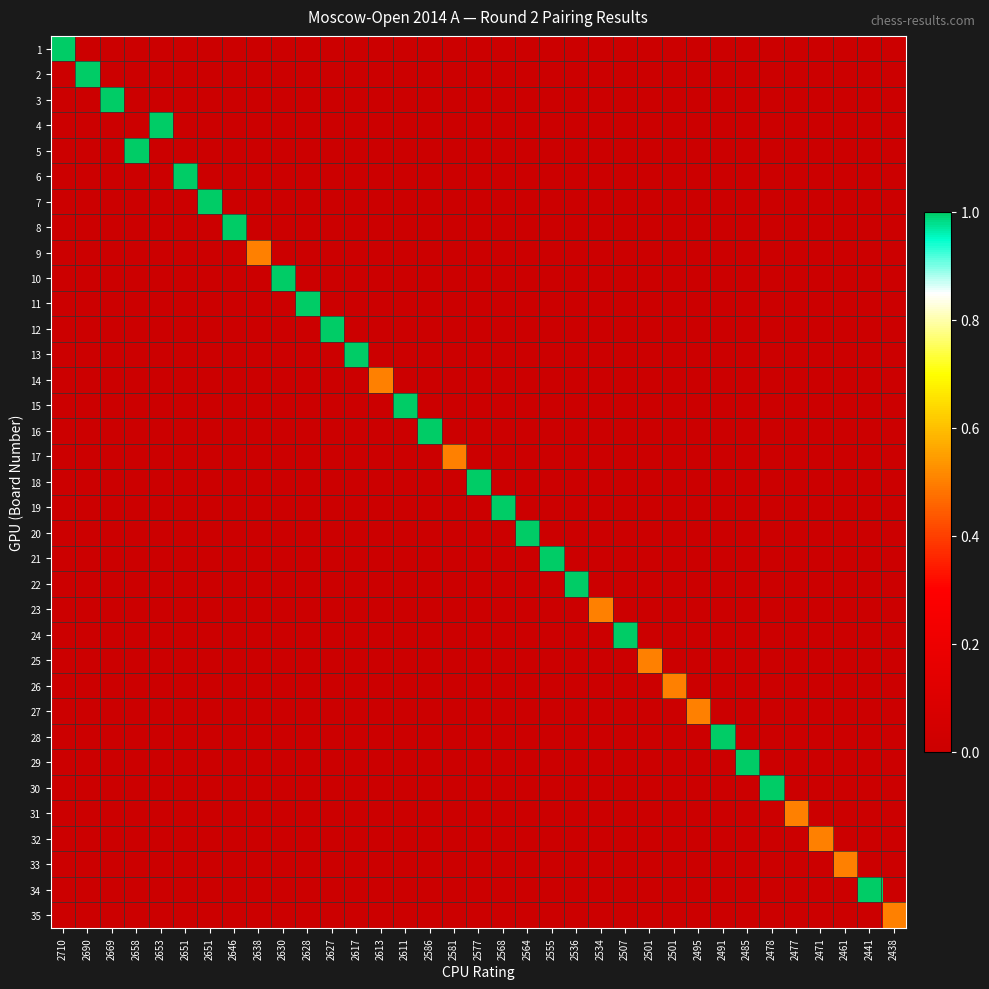

Reading left to right, what are all the values shown in this chart?

1: 2710=1.0	2690=0.0	2669=0.0	2658=0.0	2653=0.0	2651=0.0	2651=0.0	2646=0.0	2638=0.0	2630=0.0	2628=0.0	2627=0.0	2617=0.0	2613=0.0	2611=0.0	2586=0.0	2581=0.0	2577=0.0	2568=0.0	2564=0.0	2555=0.0	2536=0.0	2534=0.0	2507=0.0	2501=0.0	2501=0.0	2495=0.0	2491=0.0	2485=0.0	2478=0.0	2477=0.0	2471=0.0	2461=0.0	2441=0.0	2438=0.0
2: 2710=0.0	2690=1.0	2669=0.0	2658=0.0	2653=0.0	2651=0.0	2651=0.0	2646=0.0	2638=0.0	2630=0.0	2628=0.0	2627=0.0	2617=0.0	2613=0.0	2611=0.0	2586=0.0	2581=0.0	2577=0.0	2568=0.0	2564=0.0	2555=0.0	2536=0.0	2534=0.0	2507=0.0	2501=0.0	2501=0.0	2495=0.0	2491=0.0	2485=0.0	2478=0.0	2477=0.0	2471=0.0	2461=0.0	2441=0.0	2438=0.0
3: 2710=0.0	2690=0.0	2669=1.0	2658=0.0	2653=0.0	2651=0.0	2651=0.0	2646=0.0	2638=0.0	2630=0.0	2628=0.0	2627=0.0	2617=0.0	2613=0.0	2611=0.0	2586=0.0	2581=0.0	2577=0.0	2568=0.0	2564=0.0	2555=0.0	2536=0.0	2534=0.0	2507=0.0	2501=0.0	2501=0.0	2495=0.0	2491=0.0	2485=0.0	2478=0.0	2477=0.0	2471=0.0	2461=0.0	2441=0.0	2438=0.0
4: 2710=0.0	2690=0.0	2669=0.0	2658=0.0	2653=1.0	2651=0.0	2651=0.0	2646=0.0	2638=0.0	2630=0.0	2628=0.0	2627=0.0	2617=0.0	2613=0.0	2611=0.0	2586=0.0	2581=0.0	2577=0.0	2568=0.0	2564=0.0	2555=0.0	2536=0.0	2534=0.0	2507=0.0	2501=0.0	2501=0.0	2495=0.0	2491=0.0	2485=0.0	2478=0.0	2477=0.0	2471=0.0	2461=0.0	2441=0.0	2438=0.0
5: 2710=0.0	2690=0.0	2669=0.0	2658=1.0	2653=0.0	2651=0.0	2651=0.0	2646=0.0	2638=0.0	2630=0.0	2628=0.0	2627=0.0	2617=0.0	2613=0.0	2611=0.0	2586=0.0	2581=0.0	2577=0.0	2568=0.0	2564=0.0	2555=0.0	2536=0.0	2534=0.0	2507=0.0	2501=0.0	2501=0.0	2495=0.0	2491=0.0	2485=0.0	2478=0.0	2477=0.0	2471=0.0	2461=0.0	2441=0.0	2438=0.0
6: 2710=0.0	2690=0.0	2669=0.0	2658=0.0	2653=0.0	2651=1.0	2651=0.0	2646=0.0	2638=0.0	2630=0.0	2628=0.0	2627=0.0	2617=0.0	2613=0.0	2611=0.0	2586=0.0	2581=0.0	2577=0.0	2568=0.0	2564=0.0	2555=0.0	2536=0.0	2534=0.0	2507=0.0	2501=0.0	2501=0.0	2495=0.0	2491=0.0	2485=0.0	2478=0.0	2477=0.0	2471=0.0	2461=0.0	2441=0.0	2438=0.0
7: 2710=0.0	2690=0.0	2669=0.0	2658=0.0	2653=0.0	2651=0.0	2651=1.0	2646=0.0	2638=0.0	2630=0.0	2628=0.0	2627=0.0	2617=0.0	2613=0.0	2611=0.0	2586=0.0	2581=0.0	2577=0.0	2568=0.0	2564=0.0	2555=0.0	2536=0.0	2534=0.0	2507=0.0	2501=0.0	2501=0.0	2495=0.0	2491=0.0	2485=0.0	2478=0.0	2477=0.0	2471=0.0	2461=0.0	2441=0.0	2438=0.0
8: 2710=0.0	2690=0.0	2669=0.0	2658=0.0	2653=0.0	2651=0.0	2651=0.0	2646=1.0	2638=0.0	2630=0.0	2628=0.0	2627=0.0	2617=0.0	2613=0.0	2611=0.0	2586=0.0	2581=0.0	2577=0.0	2568=0.0	2564=0.0	2555=0.0	2536=0.0	2534=0.0	2507=0.0	2501=0.0	2501=0.0	2495=0.0	2491=0.0	2485=0.0	2478=0.0	2477=0.0	2471=0.0	2461=0.0	2441=0.0	2438=0.0
9: 2710=0.0	2690=0.0	2669=0.0	2658=0.0	2653=0.0	2651=0.0	2651=0.0	2646=0.0	2638=0.5	2630=0.0	2628=0.0	2627=0.0	2617=0.0	2613=0.0	2611=0.0	2586=0.0	2581=0.0	2577=0.0	2568=0.0	2564=0.0	2555=0.0	2536=0.0	2534=0.0	2507=0.0	2501=0.0	2501=0.0	2495=0.0	2491=0.0	2485=0.0	2478=0.0	2477=0.0	2471=0.0	2461=0.0	2441=0.0	2438=0.0
10: 2710=0.0	2690=0.0	2669=0.0	2658=0.0	2653=0.0	2651=0.0	2651=0.0	2646=0.0	2638=0.0	2630=1.0	2628=0.0	2627=0.0	2617=0.0	2613=0.0	2611=0.0	2586=0.0	2581=0.0	2577=0.0	2568=0.0	2564=0.0	2555=0.0	2536=0.0	2534=0.0	2507=0.0	2501=0.0	2501=0.0	2495=0.0	2491=0.0	2485=0.0	2478=0.0	2477=0.0	2471=0.0	2461=0.0	2441=0.0	2438=0.0
11: 2710=0.0	2690=0.0	2669=0.0	2658=0.0	2653=0.0	2651=0.0	2651=0.0	2646=0.0	2638=0.0	2630=0.0	2628=1.0	2627=0.0	2617=0.0	2613=0.0	2611=0.0	2586=0.0	2581=0.0	2577=0.0	2568=0.0	2564=0.0	2555=0.0	2536=0.0	2534=0.0	2507=0.0	2501=0.0	2501=0.0	2495=0.0	2491=0.0	2485=0.0	2478=0.0	2477=0.0	2471=0.0	2461=0.0	2441=0.0	2438=0.0
12: 2710=0.0	2690=0.0	2669=0.0	2658=0.0	2653=0.0	2651=0.0	2651=0.0	2646=0.0	2638=0.0	2630=0.0	2628=0.0	2627=1.0	2617=0.0	2613=0.0	2611=0.0	2586=0.0	2581=0.0	2577=0.0	2568=0.0	2564=0.0	2555=0.0	2536=0.0	2534=0.0	2507=0.0	2501=0.0	2501=0.0	2495=0.0	2491=0.0	2485=0.0	2478=0.0	2477=0.0	2471=0.0	2461=0.0	2441=0.0	2438=0.0
13: 2710=0.0	2690=0.0	2669=0.0	2658=0.0	2653=0.0	2651=0.0	2651=0.0	2646=0.0	2638=0.0	2630=0.0	2628=0.0	2627=0.0	2617=1.0	2613=0.0	2611=0.0	2586=0.0	2581=0.0	2577=0.0	2568=0.0	2564=0.0	2555=0.0	2536=0.0	2534=0.0	2507=0.0	2501=0.0	2501=0.0	2495=0.0	2491=0.0	2485=0.0	2478=0.0	2477=0.0	2471=0.0	2461=0.0	2441=0.0	2438=0.0
14: 2710=0.0	2690=0.0	2669=0.0	2658=0.0	2653=0.0	2651=0.0	2651=0.0	2646=0.0	2638=0.0	2630=0.0	2628=0.0	2627=0.0	2617=0.0	2613=0.5	2611=0.0	2586=0.0	2581=0.0	2577=0.0	2568=0.0	2564=0.0	2555=0.0	2536=0.0	2534=0.0	2507=0.0	2501=0.0	2501=0.0	2495=0.0	2491=0.0	2485=0.0	2478=0.0	2477=0.0	2471=0.0	2461=0.0	2441=0.0	2438=0.0
15: 2710=0.0	2690=0.0	2669=0.0	2658=0.0	2653=0.0	2651=0.0	2651=0.0	2646=0.0	2638=0.0	2630=0.0	2628=0.0	2627=0.0	2617=0.0	2613=0.0	2611=1.0	2586=0.0	2581=0.0	2577=0.0	2568=0.0	2564=0.0	2555=0.0	2536=0.0	2534=0.0	2507=0.0	2501=0.0	2501=0.0	2495=0.0	2491=0.0	2485=0.0	2478=0.0	2477=0.0	2471=0.0	2461=0.0	2441=0.0	2438=0.0
16: 2710=0.0	2690=0.0	2669=0.0	2658=0.0	2653=0.0	2651=0.0	2651=0.0	2646=0.0	2638=0.0	2630=0.0	2628=0.0	2627=0.0	2617=0.0	2613=0.0	2611=0.0	2586=1.0	2581=0.0	2577=0.0	2568=0.0	2564=0.0	2555=0.0	2536=0.0	2534=0.0	2507=0.0	2501=0.0	2501=0.0	2495=0.0	2491=0.0	2485=0.0	2478=0.0	2477=0.0	2471=0.0	2461=0.0	2441=0.0	2438=0.0
17: 2710=0.0	2690=0.0	2669=0.0	2658=0.0	2653=0.0	2651=0.0	2651=0.0	2646=0.0	2638=0.0	2630=0.0	2628=0.0	2627=0.0	2617=0.0	2613=0.0	2611=0.0	2586=0.0	2581=0.5	2577=0.0	2568=0.0	2564=0.0	2555=0.0	2536=0.0	2534=0.0	2507=0.0	2501=0.0	2501=0.0	2495=0.0	2491=0.0	2485=0.0	2478=0.0	2477=0.0	2471=0.0	2461=0.0	2441=0.0	2438=0.0
18: 2710=0.0	2690=0.0	2669=0.0	2658=0.0	2653=0.0	2651=0.0	2651=0.0	2646=0.0	2638=0.0	2630=0.0	2628=0.0	2627=0.0	2617=0.0	2613=0.0	2611=0.0	2586=0.0	2581=0.0	2577=1.0	2568=0.0	2564=0.0	2555=0.0	2536=0.0	2534=0.0	2507=0.0	2501=0.0	2501=0.0	2495=0.0	2491=0.0	2485=0.0	2478=0.0	2477=0.0	2471=0.0	2461=0.0	2441=0.0	2438=0.0
19: 2710=0.0	2690=0.0	2669=0.0	2658=0.0	2653=0.0	2651=0.0	2651=0.0	2646=0.0	2638=0.0	2630=0.0	2628=0.0	2627=0.0	2617=0.0	2613=0.0	2611=0.0	2586=0.0	2581=0.0	2577=0.0	2568=1.0	2564=0.0	2555=0.0	2536=0.0	2534=0.0	2507=0.0	2501=0.0	2501=0.0	2495=0.0	2491=0.0	2485=0.0	2478=0.0	2477=0.0	2471=0.0	2461=0.0	2441=0.0	2438=0.0
20: 2710=0.0	2690=0.0	2669=0.0	2658=0.0	2653=0.0	2651=0.0	2651=0.0	2646=0.0	2638=0.0	2630=0.0	2628=0.0	2627=0.0	2617=0.0	2613=0.0	2611=0.0	2586=0.0	2581=0.0	2577=0.0	2568=0.0	2564=1.0	2555=0.0	2536=0.0	2534=0.0	2507=0.0	2501=0.0	2501=0.0	2495=0.0	2491=0.0	2485=0.0	2478=0.0	2477=0.0	2471=0.0	2461=0.0	2441=0.0	2438=0.0
21: 2710=0.0	2690=0.0	2669=0.0	2658=0.0	2653=0.0	2651=0.0	2651=0.0	2646=0.0	2638=0.0	2630=0.0	2628=0.0	2627=0.0	2617=0.0	2613=0.0	2611=0.0	2586=0.0	2581=0.0	2577=0.0	2568=0.0	2564=0.0	2555=1.0	2536=0.0	2534=0.0	2507=0.0	2501=0.0	2501=0.0	2495=0.0	2491=0.0	2485=0.0	2478=0.0	2477=0.0	2471=0.0	2461=0.0	2441=0.0	2438=0.0
22: 2710=0.0	2690=0.0	2669=0.0	2658=0.0	2653=0.0	2651=0.0	2651=0.0	2646=0.0	2638=0.0	2630=0.0	2628=0.0	2627=0.0	2617=0.0	2613=0.0	2611=0.0	2586=0.0	2581=0.0	2577=0.0	2568=0.0	2564=0.0	2555=0.0	2536=1.0	2534=0.0	2507=0.0	2501=0.0	2501=0.0	2495=0.0	2491=0.0	2485=0.0	2478=0.0	2477=0.0	2471=0.0	2461=0.0	2441=0.0	2438=0.0
23: 2710=0.0	2690=0.0	2669=0.0	2658=0.0	2653=0.0	2651=0.0	2651=0.0	2646=0.0	2638=0.0	2630=0.0	2628=0.0	2627=0.0	2617=0.0	2613=0.0	2611=0.0	2586=0.0	2581=0.0	2577=0.0	2568=0.0	2564=0.0	2555=0.0	2536=0.0	2534=0.5	2507=0.0	2501=0.0	2501=0.0	2495=0.0	2491=0.0	2485=0.0	2478=0.0	2477=0.0	2471=0.0	2461=0.0	2441=0.0	2438=0.0
24: 2710=0.0	2690=0.0	2669=0.0	2658=0.0	2653=0.0	2651=0.0	2651=0.0	2646=0.0	2638=0.0	2630=0.0	2628=0.0	2627=0.0	2617=0.0	2613=0.0	2611=0.0	2586=0.0	2581=0.0	2577=0.0	2568=0.0	2564=0.0	2555=0.0	2536=0.0	2534=0.0	2507=1.0	2501=0.0	2501=0.0	2495=0.0	2491=0.0	2485=0.0	2478=0.0	2477=0.0	2471=0.0	2461=0.0	2441=0.0	2438=0.0
25: 2710=0.0	2690=0.0	2669=0.0	2658=0.0	2653=0.0	2651=0.0	2651=0.0	2646=0.0	2638=0.0	2630=0.0	2628=0.0	2627=0.0	2617=0.0	2613=0.0	2611=0.0	2586=0.0	2581=0.0	2577=0.0	2568=0.0	2564=0.0	2555=0.0	2536=0.0	2534=0.0	2507=0.0	2501=0.5	2501=0.0	2495=0.0	2491=0.0	2485=0.0	2478=0.0	2477=0.0	2471=0.0	2461=0.0	2441=0.0	2438=0.0
26: 2710=0.0	2690=0.0	2669=0.0	2658=0.0	2653=0.0	2651=0.0	2651=0.0	2646=0.0	2638=0.0	2630=0.0	2628=0.0	2627=0.0	2617=0.0	2613=0.0	2611=0.0	2586=0.0	2581=0.0	2577=0.0	2568=0.0	2564=0.0	2555=0.0	2536=0.0	2534=0.0	2507=0.0	2501=0.0	2501=0.5	2495=0.0	2491=0.0	2485=0.0	2478=0.0	2477=0.0	2471=0.0	2461=0.0	2441=0.0	2438=0.0
27: 2710=0.0	2690=0.0	2669=0.0	2658=0.0	2653=0.0	2651=0.0	2651=0.0	2646=0.0	2638=0.0	2630=0.0	2628=0.0	2627=0.0	2617=0.0	2613=0.0	2611=0.0	2586=0.0	2581=0.0	2577=0.0	2568=0.0	2564=0.0	2555=0.0	2536=0.0	2534=0.0	2507=0.0	2501=0.0	2501=0.0	2495=0.5	2491=0.0	2485=0.0	2478=0.0	2477=0.0	2471=0.0	2461=0.0	2441=0.0	2438=0.0
28: 2710=0.0	2690=0.0	2669=0.0	2658=0.0	2653=0.0	2651=0.0	2651=0.0	2646=0.0	2638=0.0	2630=0.0	2628=0.0	2627=0.0	2617=0.0	2613=0.0	2611=0.0	2586=0.0	2581=0.0	2577=0.0	2568=0.0	2564=0.0	2555=0.0	2536=0.0	2534=0.0	2507=0.0	2501=0.0	2501=0.0	2495=0.0	2491=1.0	2485=0.0	2478=0.0	2477=0.0	2471=0.0	2461=0.0	2441=0.0	2438=0.0
29: 2710=0.0	2690=0.0	2669=0.0	2658=0.0	2653=0.0	2651=0.0	2651=0.0	2646=0.0	2638=0.0	2630=0.0	2628=0.0	2627=0.0	2617=0.0	2613=0.0	2611=0.0	2586=0.0	2581=0.0	2577=0.0	2568=0.0	2564=0.0	2555=0.0	2536=0.0	2534=0.0	2507=0.0	2501=0.0	2501=0.0	2495=0.0	2491=0.0	2485=1.0	2478=0.0	2477=0.0	2471=0.0	2461=0.0	2441=0.0	2438=0.0
30: 2710=0.0	2690=0.0	2669=0.0	2658=0.0	2653=0.0	2651=0.0	2651=0.0	2646=0.0	2638=0.0	2630=0.0	2628=0.0	2627=0.0	2617=0.0	2613=0.0	2611=0.0	2586=0.0	2581=0.0	2577=0.0	2568=0.0	2564=0.0	2555=0.0	2536=0.0	2534=0.0	2507=0.0	2501=0.0	2501=0.0	2495=0.0	2491=0.0	2485=0.0	2478=1.0	2477=0.0	2471=0.0	2461=0.0	2441=0.0	2438=0.0
31: 2710=0.0	2690=0.0	2669=0.0	2658=0.0	2653=0.0	2651=0.0	2651=0.0	2646=0.0	2638=0.0	2630=0.0	2628=0.0	2627=0.0	2617=0.0	2613=0.0	2611=0.0	2586=0.0	2581=0.0	2577=0.0	2568=0.0	2564=0.0	2555=0.0	2536=0.0	2534=0.0	2507=0.0	2501=0.0	2501=0.0	2495=0.0	2491=0.0	2485=0.0	2478=0.0	2477=0.5	2471=0.0	2461=0.0	2441=0.0	2438=0.0
32: 2710=0.0	2690=0.0	2669=0.0	2658=0.0	2653=0.0	2651=0.0	2651=0.0	2646=0.0	2638=0.0	2630=0.0	2628=0.0	2627=0.0	2617=0.0	2613=0.0	2611=0.0	2586=0.0	2581=0.0	2577=0.0	2568=0.0	2564=0.0	2555=0.0	2536=0.0	2534=0.0	2507=0.0	2501=0.0	2501=0.0	2495=0.0	2491=0.0	2485=0.0	2478=0.0	2477=0.0	2471=0.5	2461=0.0	2441=0.0	2438=0.0
33: 2710=0.0	2690=0.0	2669=0.0	2658=0.0	2653=0.0	2651=0.0	2651=0.0	2646=0.0	2638=0.0	2630=0.0	2628=0.0	2627=0.0	2617=0.0	2613=0.0	2611=0.0	2586=0.0	2581=0.0	2577=0.0	2568=0.0	2564=0.0	2555=0.0	2536=0.0	2534=0.0	2507=0.0	2501=0.0	2501=0.0	2495=0.0	2491=0.0	2485=0.0	2478=0.0	2477=0.0	2471=0.0	2461=0.5	2441=0.0	2438=0.0
34: 2710=0.0	2690=0.0	2669=0.0	2658=0.0	2653=0.0	2651=0.0	2651=0.0	2646=0.0	2638=0.0	2630=0.0	2628=0.0	2627=0.0	2617=0.0	2613=0.0	2611=0.0	2586=0.0	2581=0.0	2577=0.0	2568=0.0	2564=0.0	2555=0.0	2536=0.0	2534=0.0	2507=0.0	2501=0.0	2501=0.0	2495=0.0	2491=0.0	2485=0.0	2478=0.0	2477=0.0	2471=0.0	2461=0.0	2441=1.0	2438=0.0
35: 2710=0.0	2690=0.0	2669=0.0	2658=0.0	2653=0.0	2651=0.0	2651=0.0	2646=0.0	2638=0.0	2630=0.0	2628=0.0	2627=0.0	2617=0.0	2613=0.0	2611=0.0	2586=0.0	2581=0.0	2577=0.0	2568=0.0	2564=0.0	2555=0.0	2536=0.0	2534=0.0	2507=0.0	2501=0.0	2501=0.0	2495=0.0	2491=0.0	2485=0.0	2478=0.0	2477=0.0	2471=0.0	2461=0.0	2441=0.0	2438=0.5